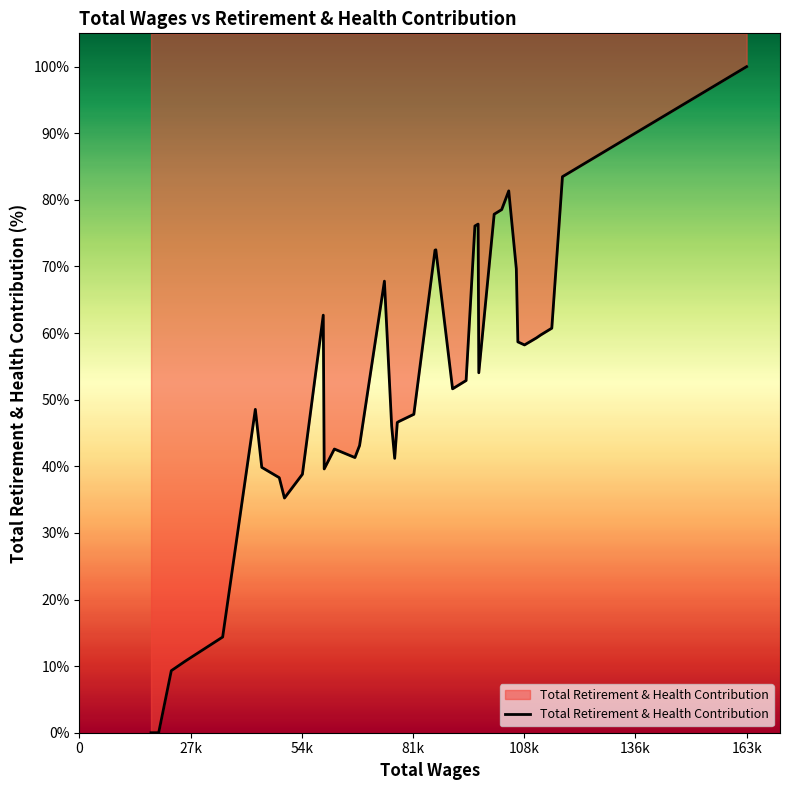

What is the maximum value shown in the chart?

100.0